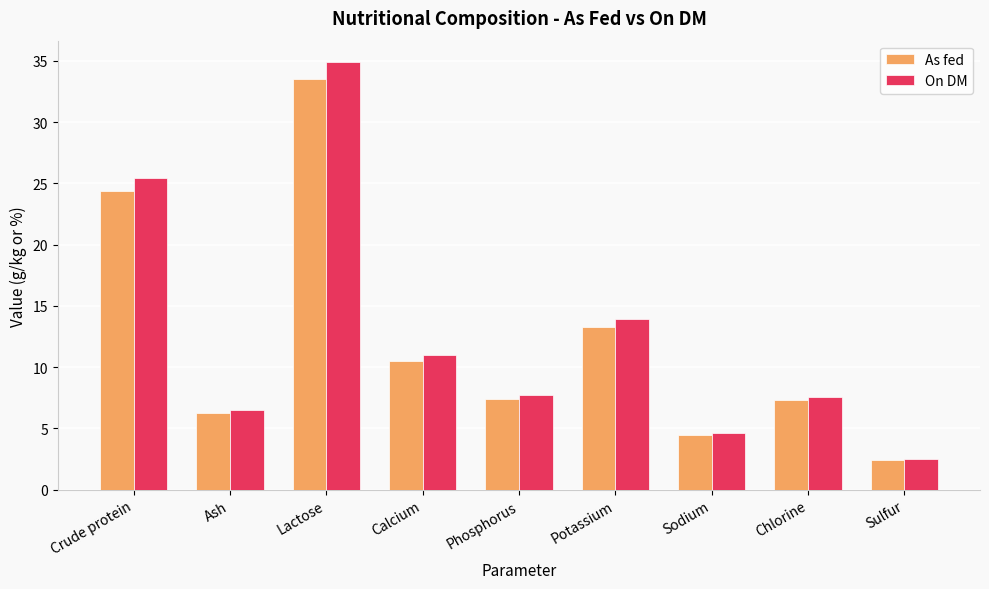

What is the label of the 1st bar from the right?

Sulfur